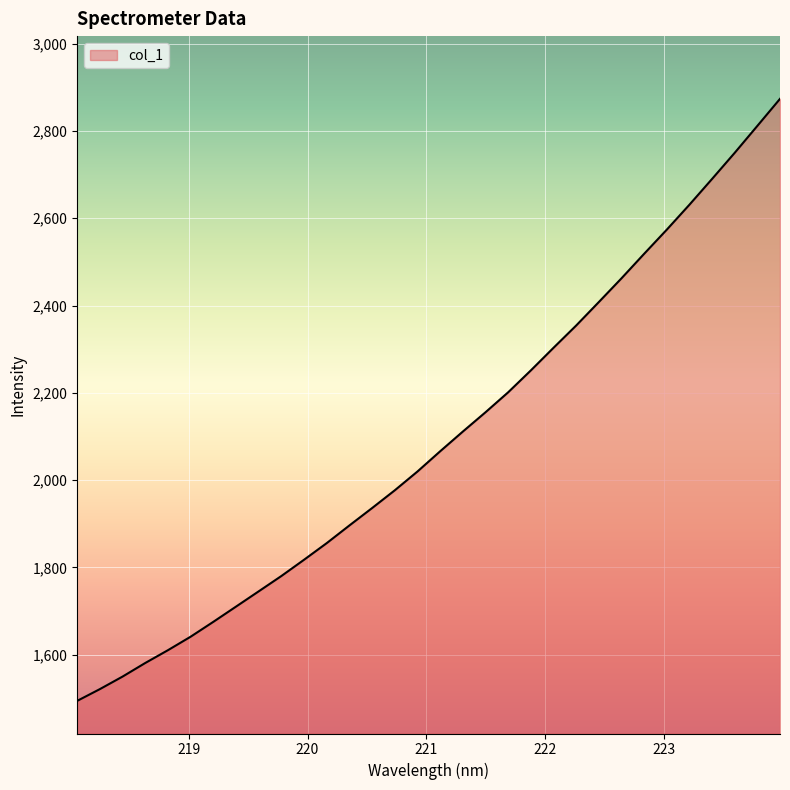

What is the maximum value shown in the chart?

2873.5